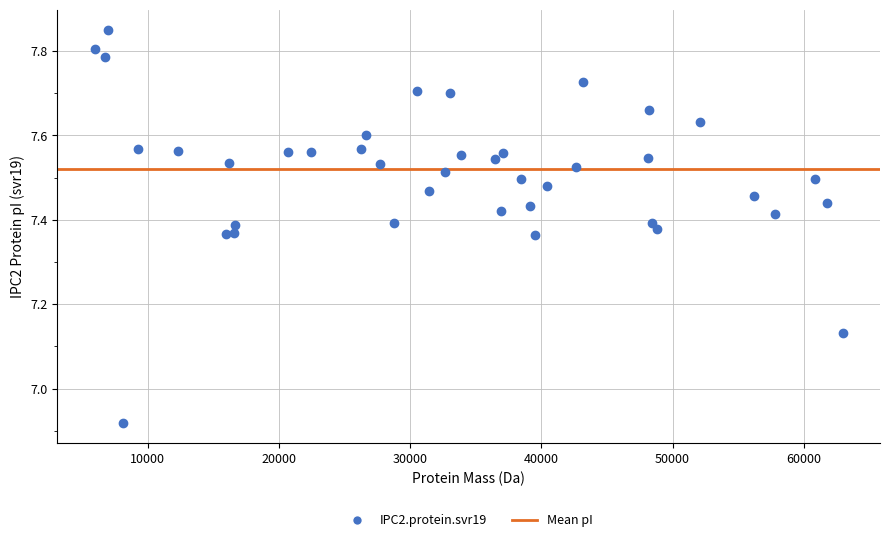

What is the range of X values (max minus min)?

57026.4